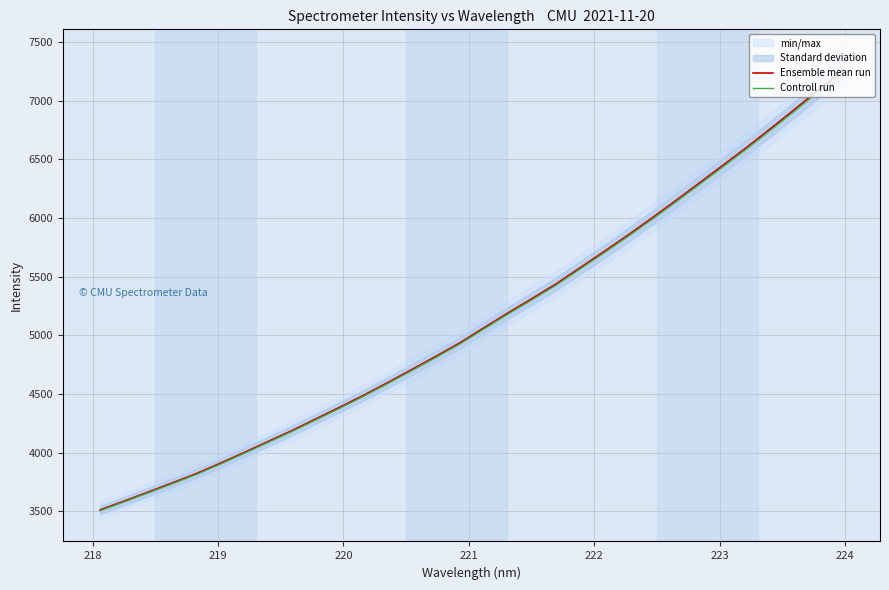

What is the highest value of the Controll run series?

7248.3